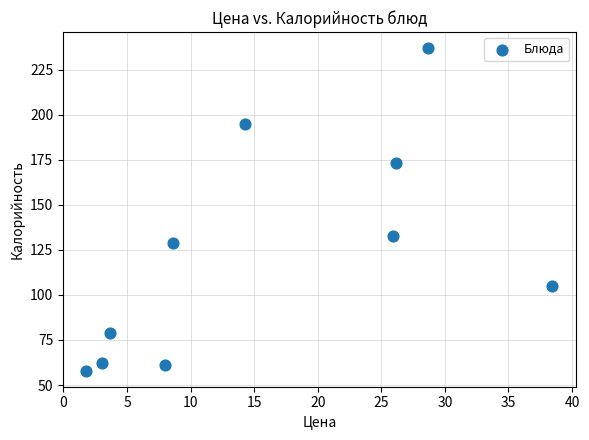

What is the range of Y values (max minus min)?

179